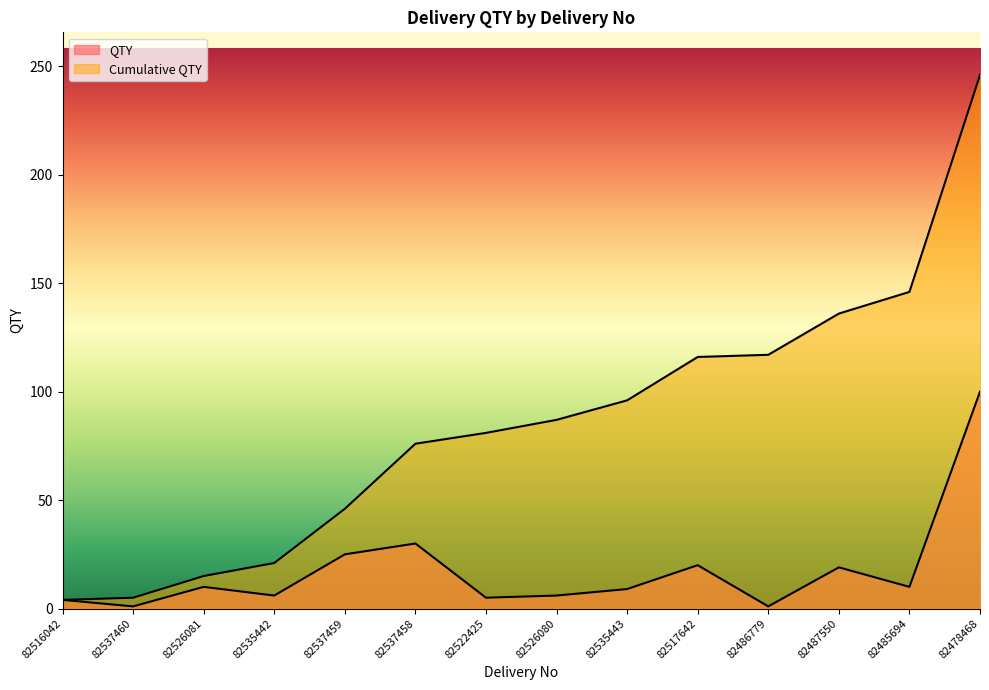

Where does the QTY series first go above 10?

82537459